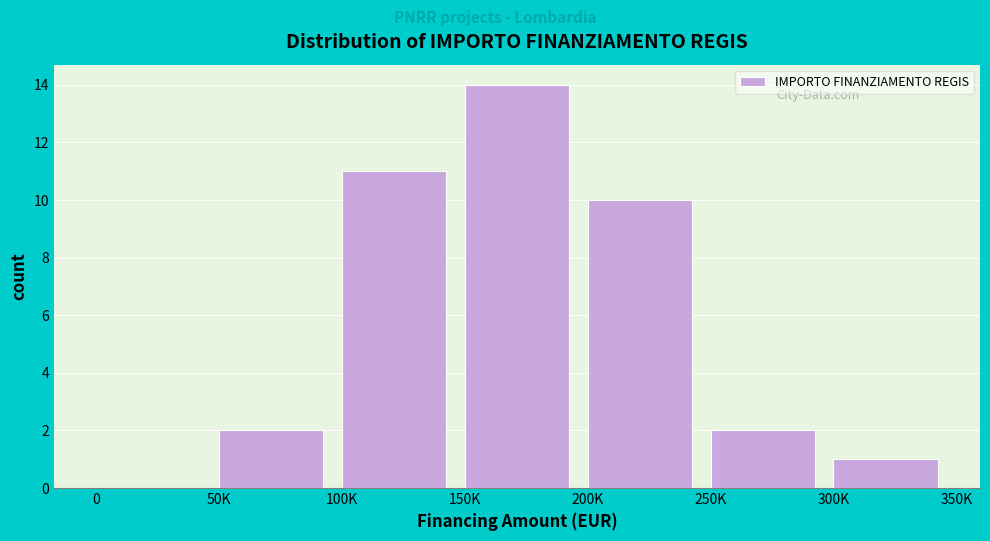

Reading left to right, transcribe all the data shown in this chart.

0=0	50K=2	100K=11	150K=14	200K=10	250K=2	300K=1